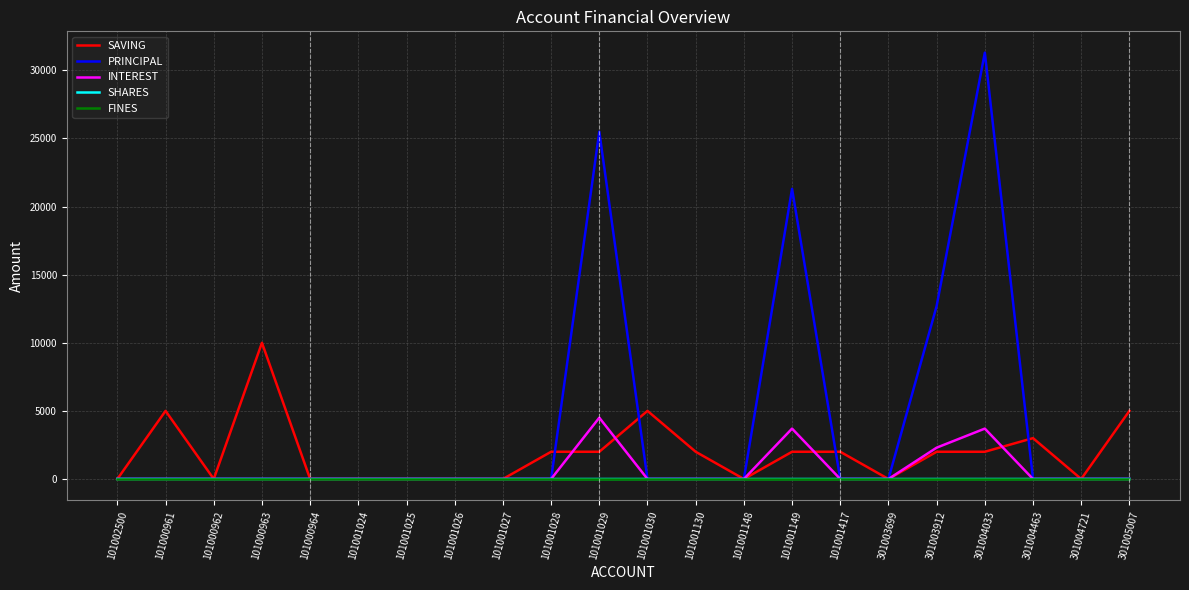

What position from the right is 101001130?

10